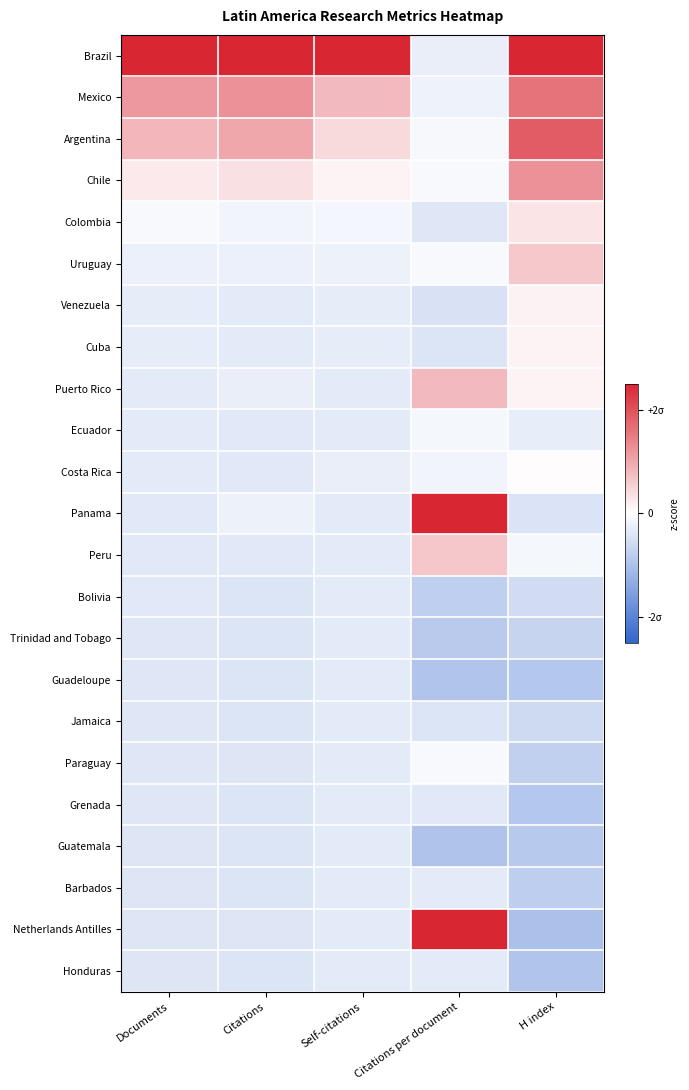

Between Citations per document and Citations, which is larger?

Citations